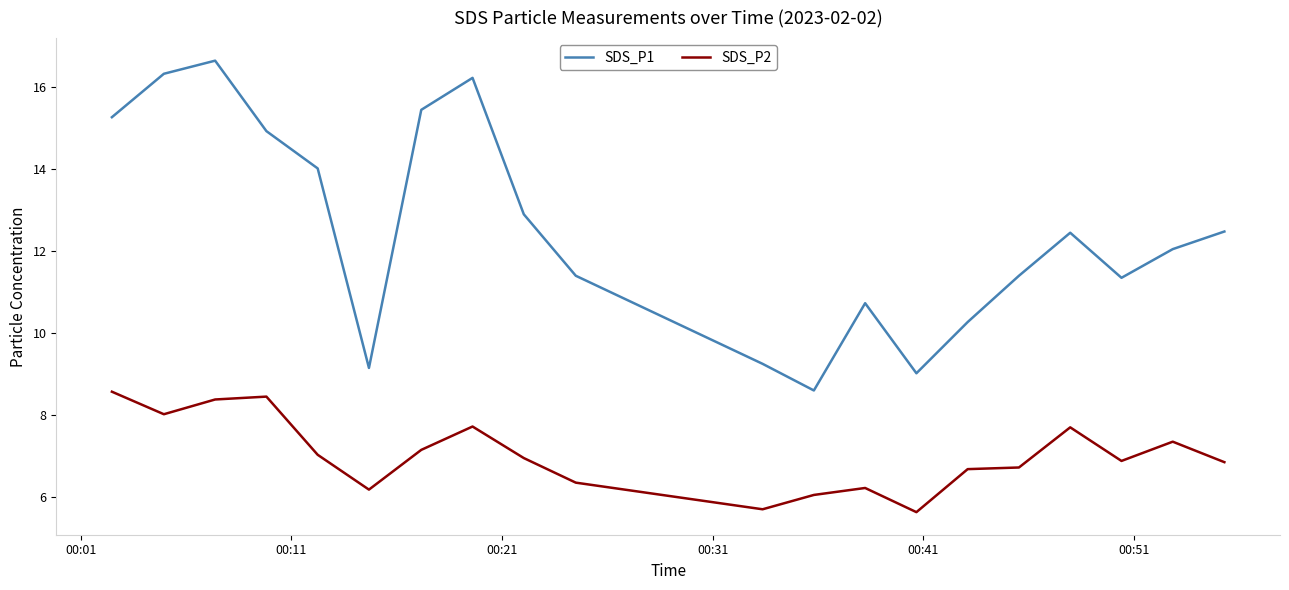

True or false: SDS_P1 and SDS_P2 intersect in this chart.

False